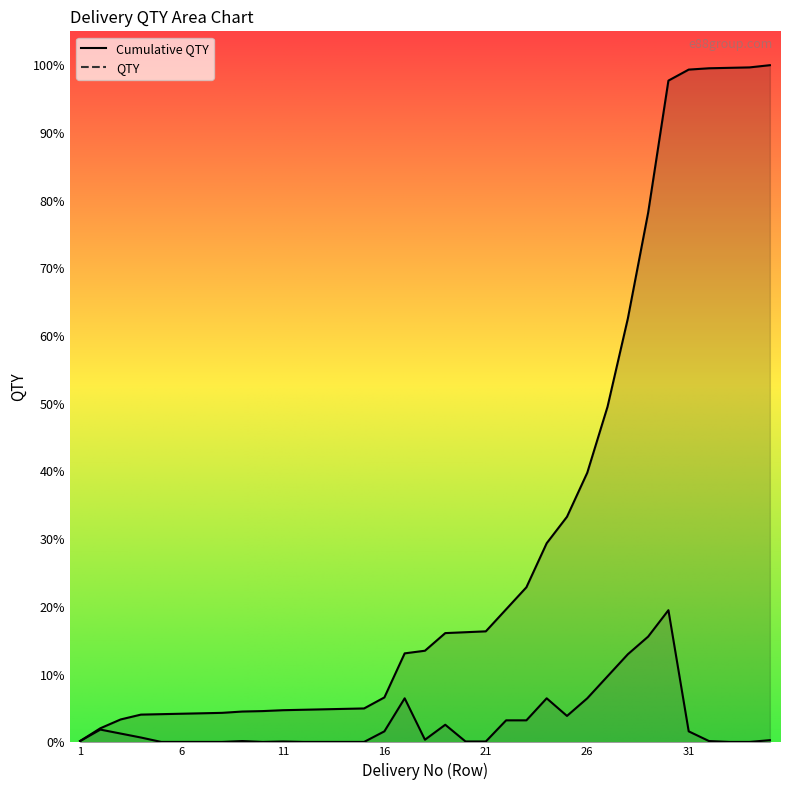

True or false: Cumulative QTY and QTY intersect in this chart.

False